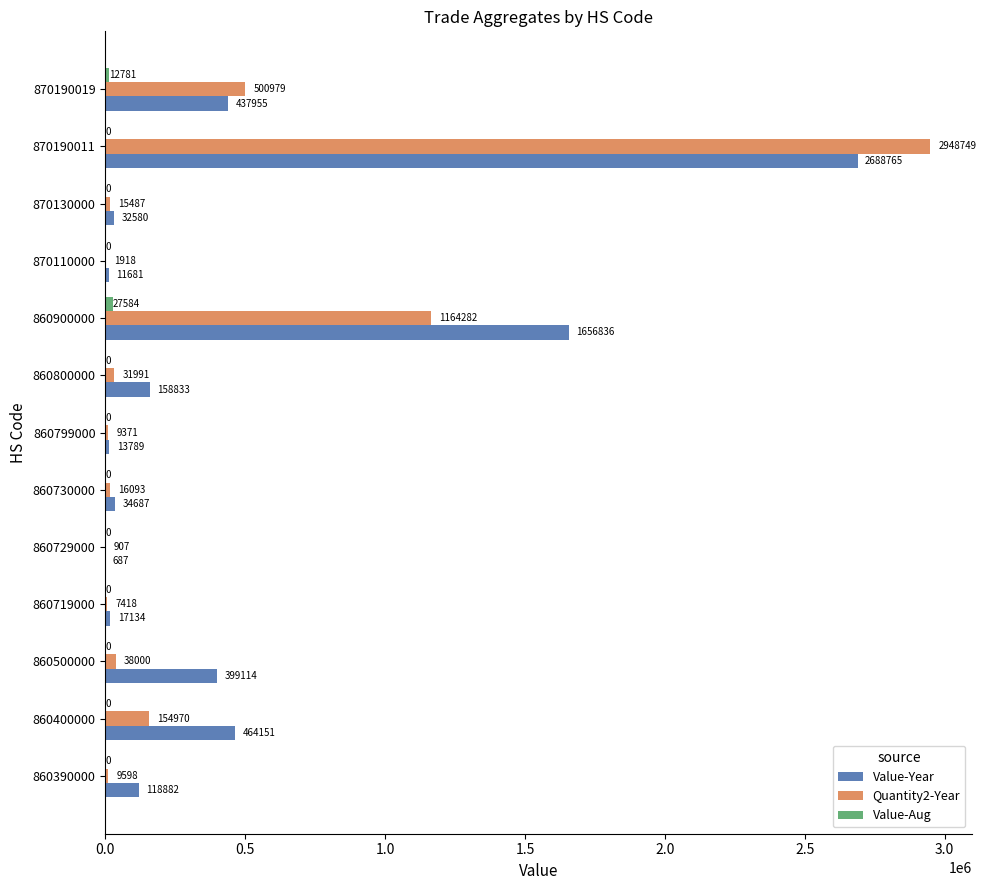

Which series changed the most between 860500000 and 870130000?

Value-Year